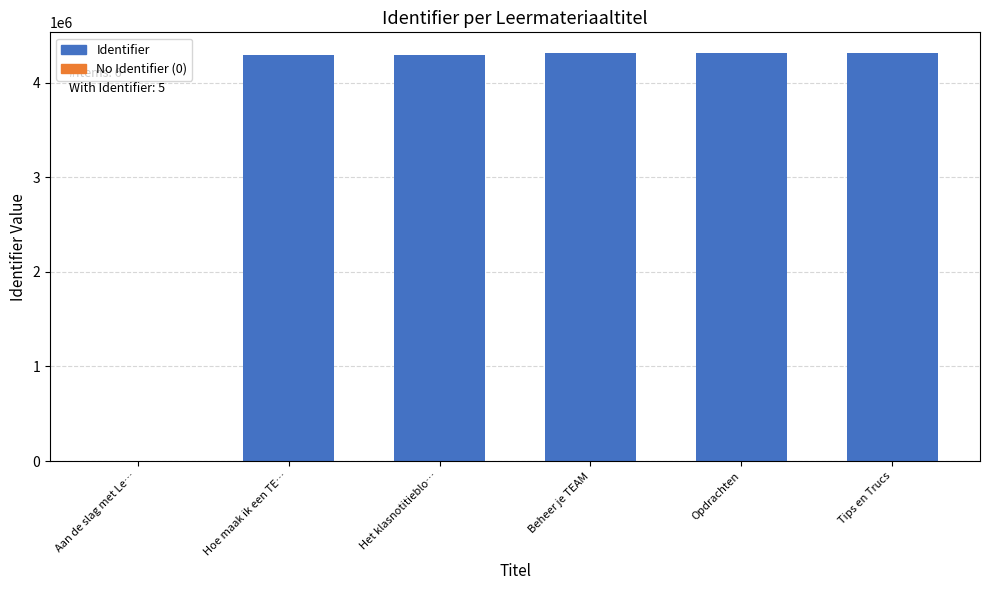

What is the sum of all values?

21535783